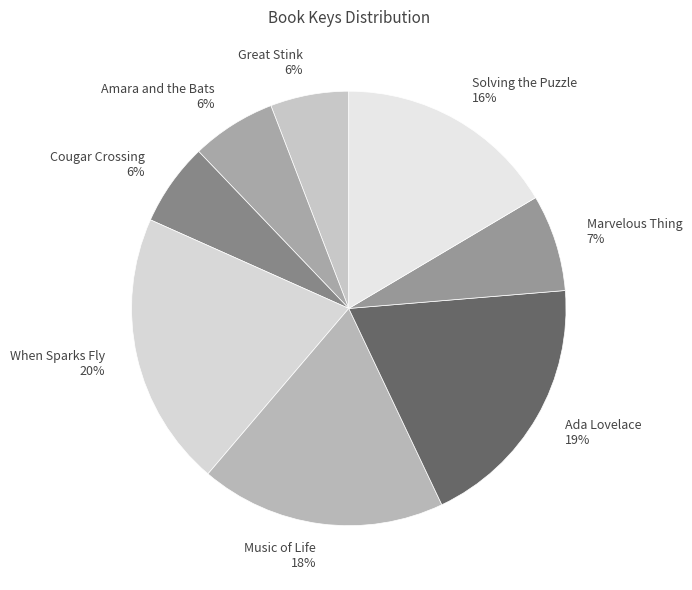

Between Solving the Puzzle and Ada Lovelace, which is larger?

Ada Lovelace